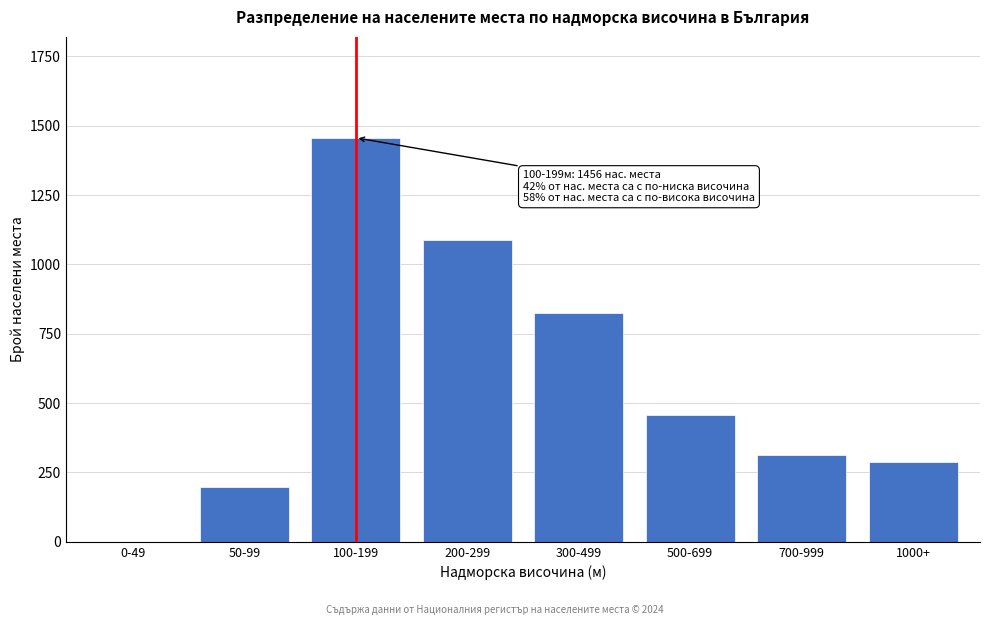

Reading left to right, what are all the values shown in this chart?

0-49=0	50-99=199	100-199=1456	200-299=1089	300-499=823	500-699=456	700-999=312	1000+=287